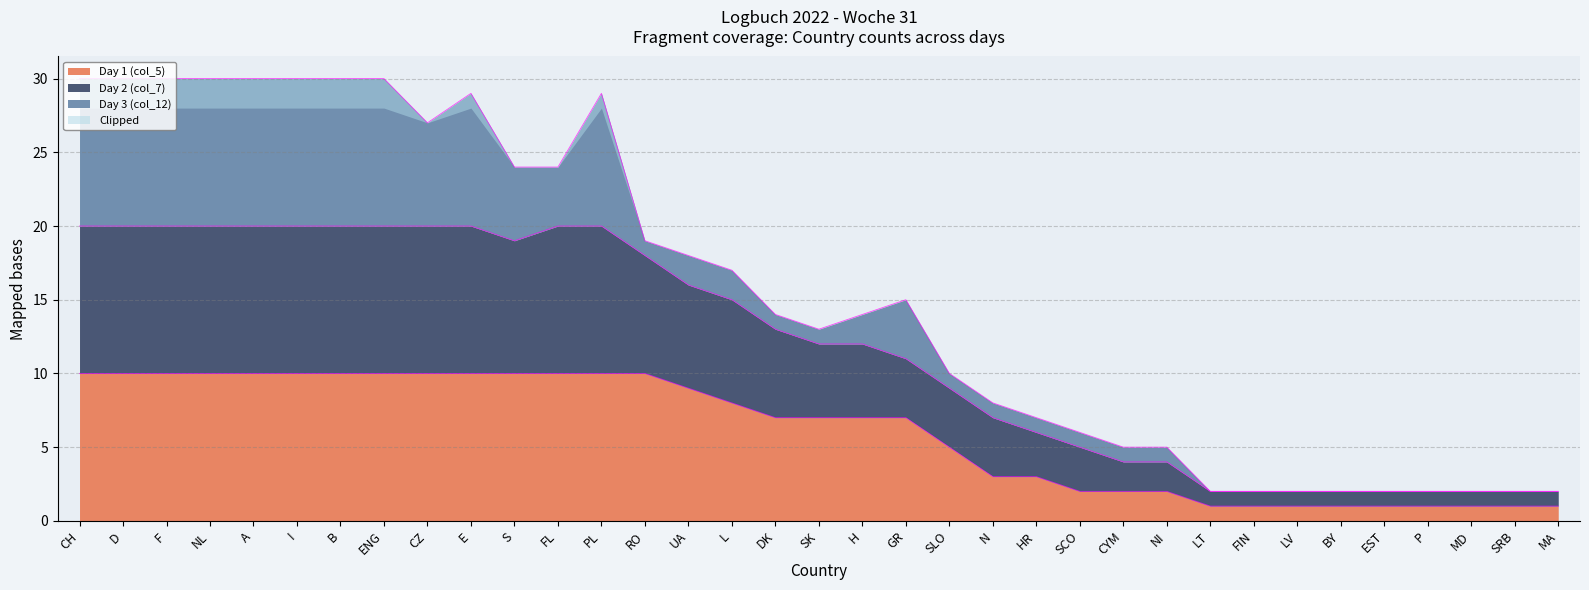

True or false: Day 1 (col_5) and Day 2 (col_7) cross at least once.

False